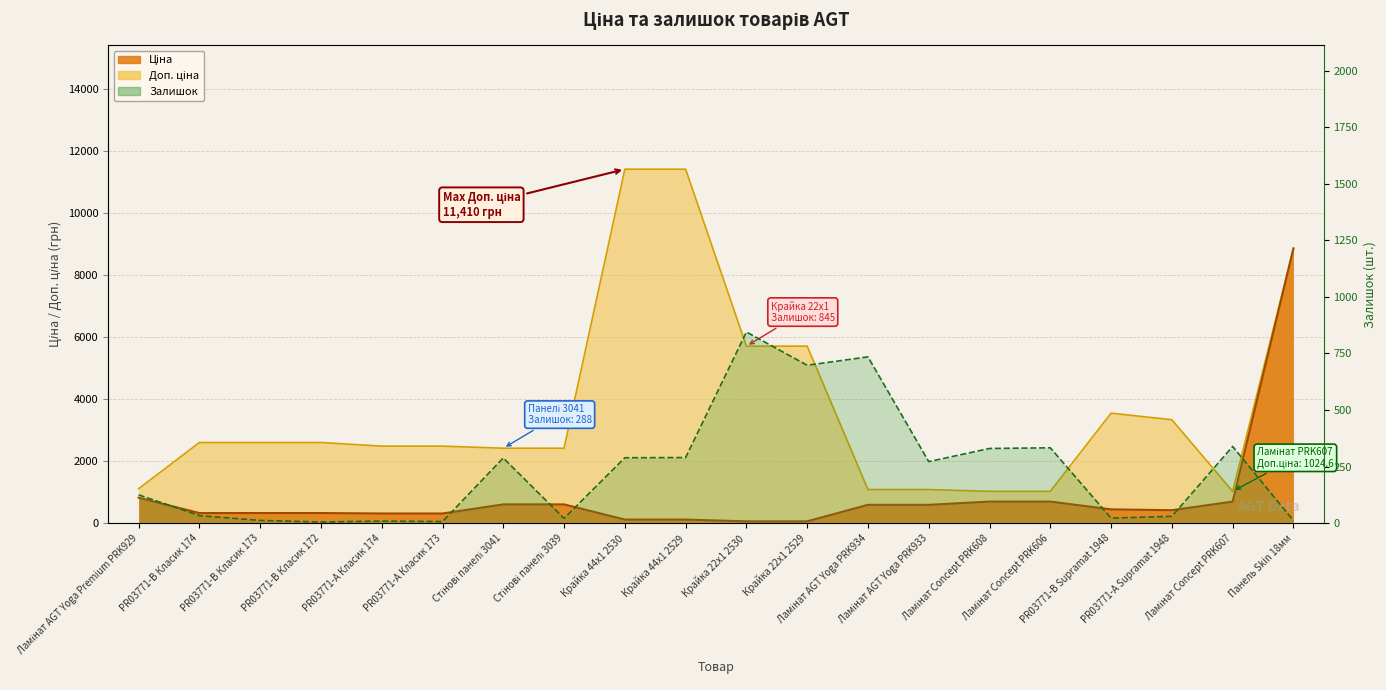

How many values are below 272?

10